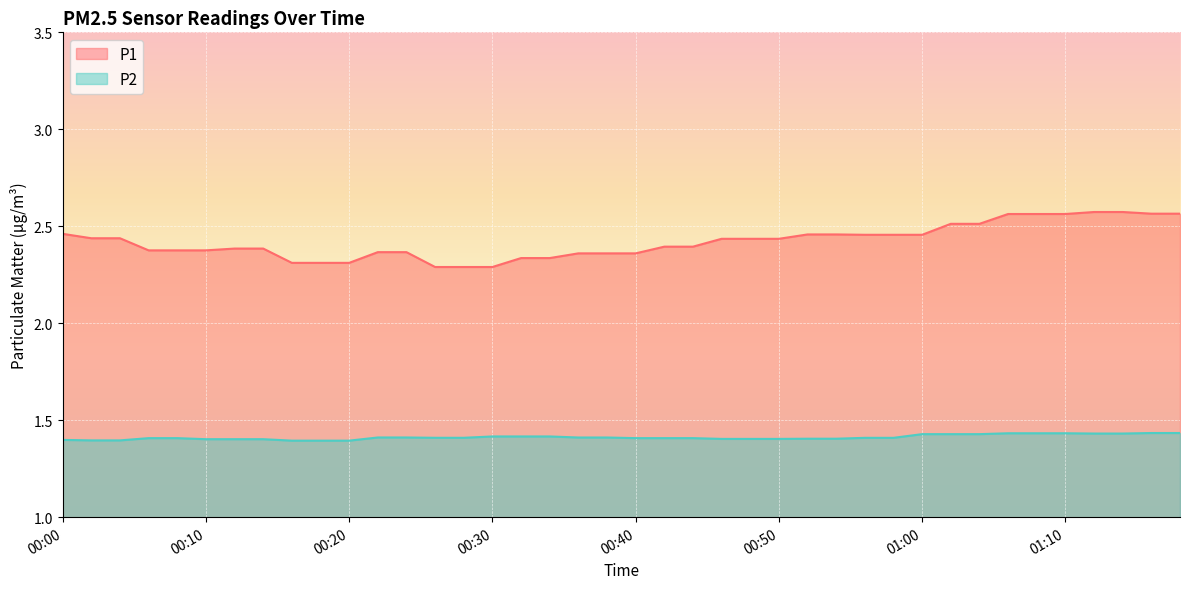

What are all the series names shown in the legend?

P1, P2